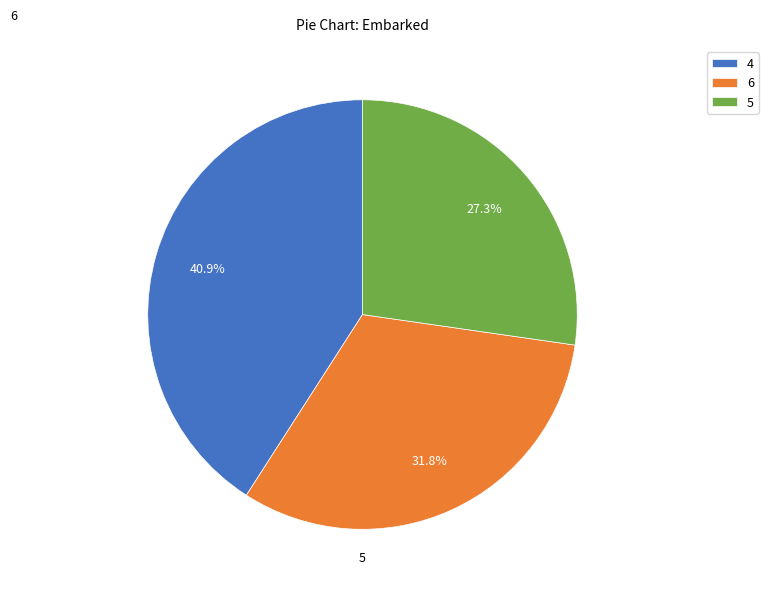

To the nearest percent, what is the average slice percentage?

33%